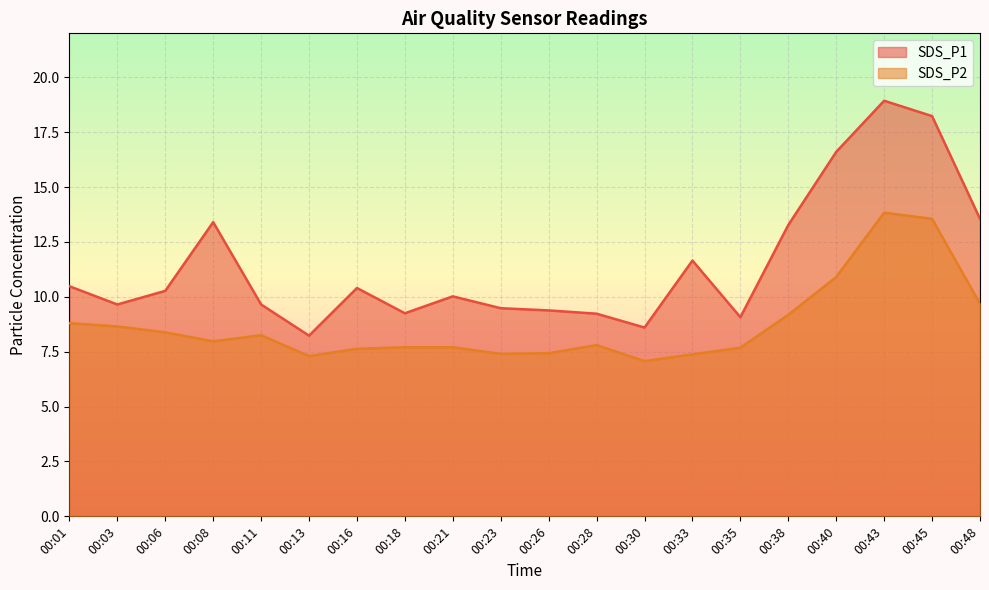

What is the sum of the SDS_P1 values at 00:28 and 00:13?

17.5